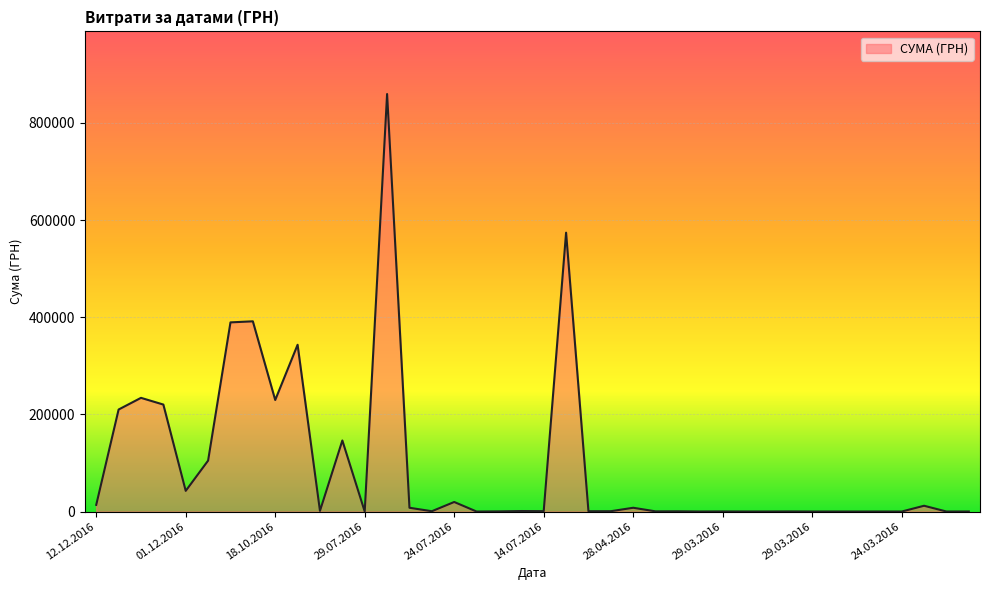

What is the greatest value displayed?

859365.4